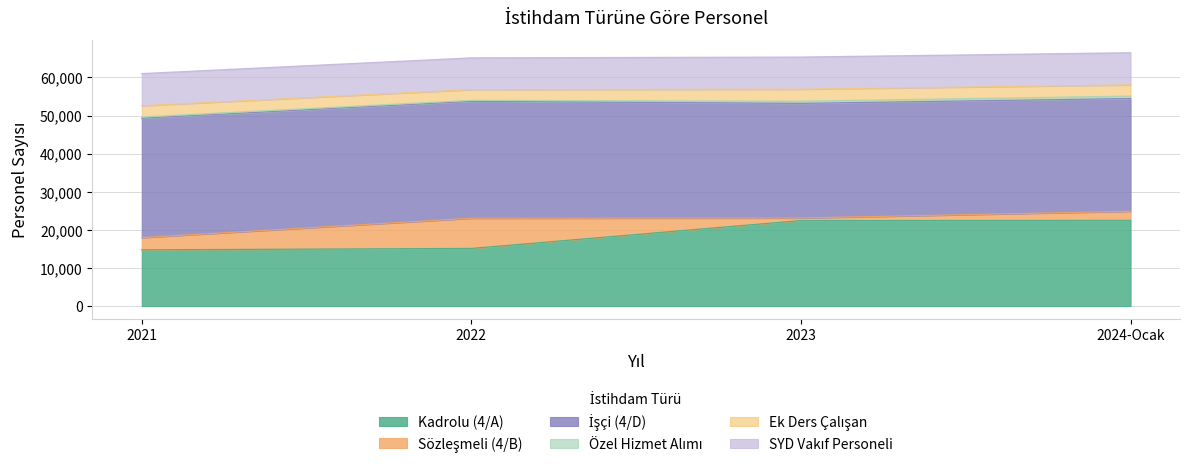

Does the chart display data point markers on the line(s)?

No